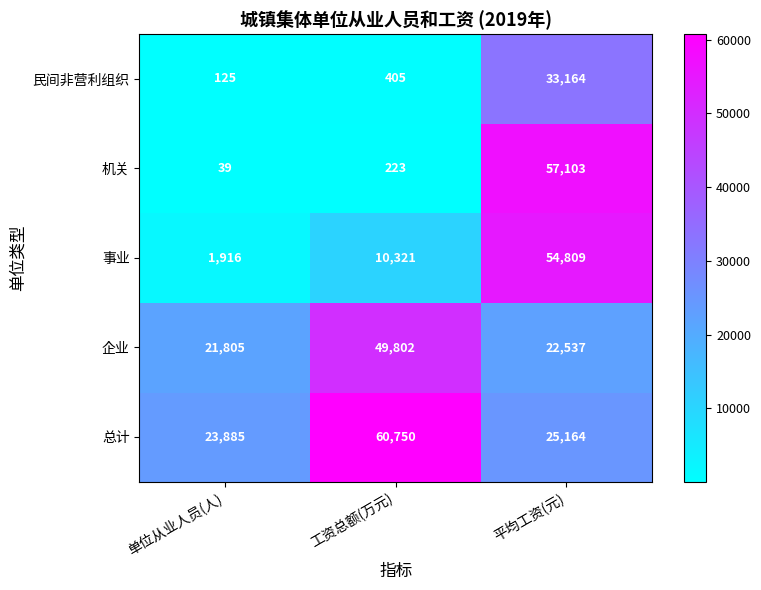

List the series in order of their peak value, lowest first.

民间非营利组织, 企业, 事业, 机关, 总计